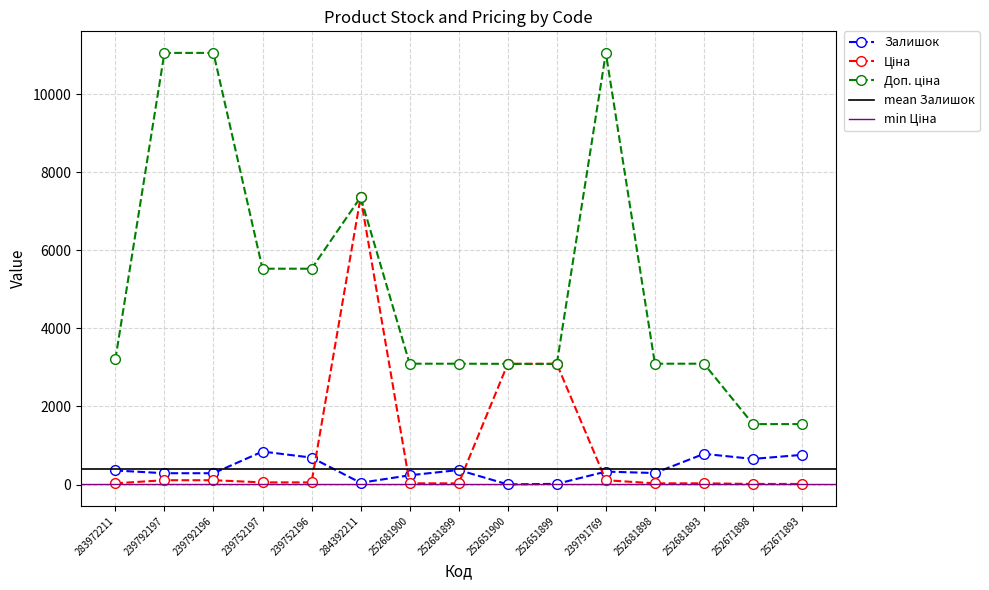

Is this an area chart (filled region under the line)?

No